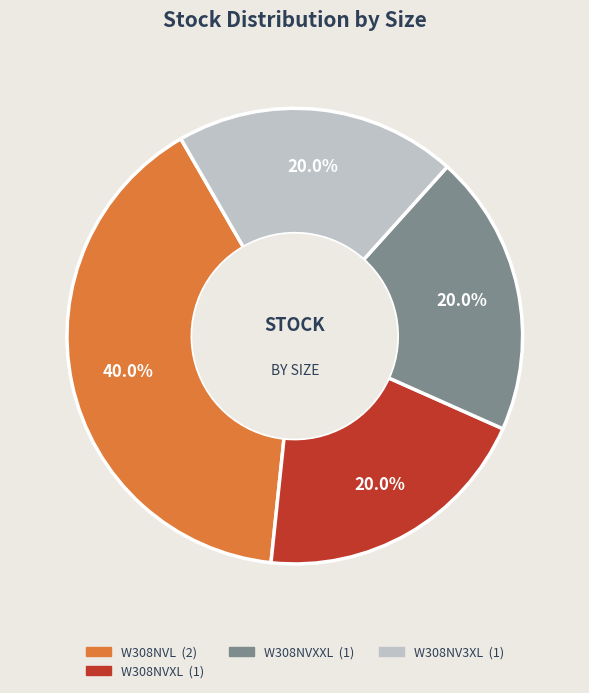

Does any single category account for the majority?

No